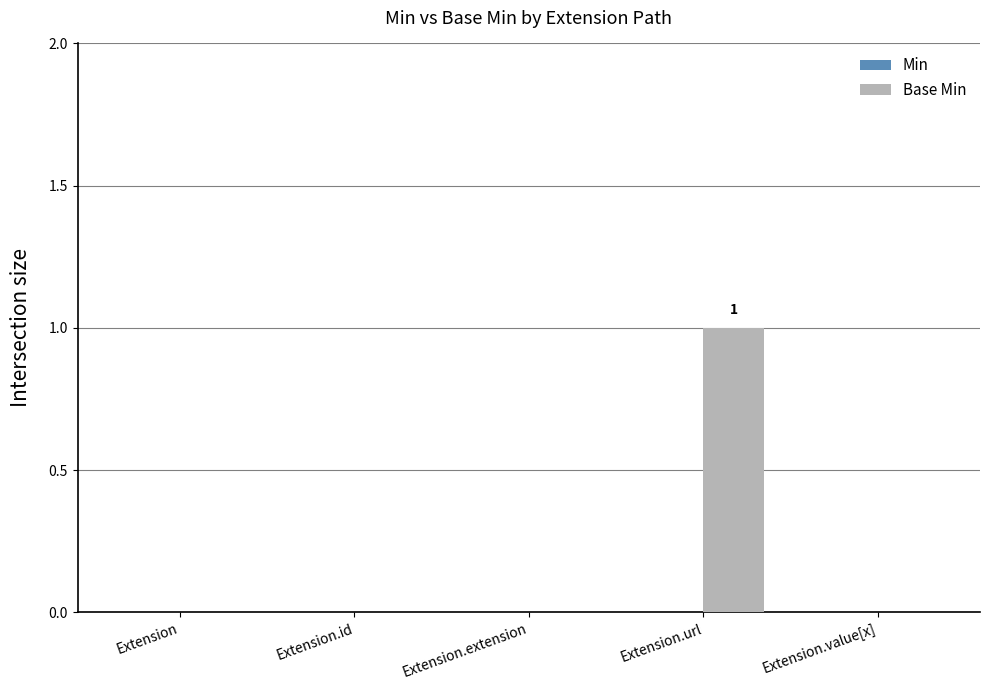

Between Extension.id and Extension.url, which is larger?

Extension.url